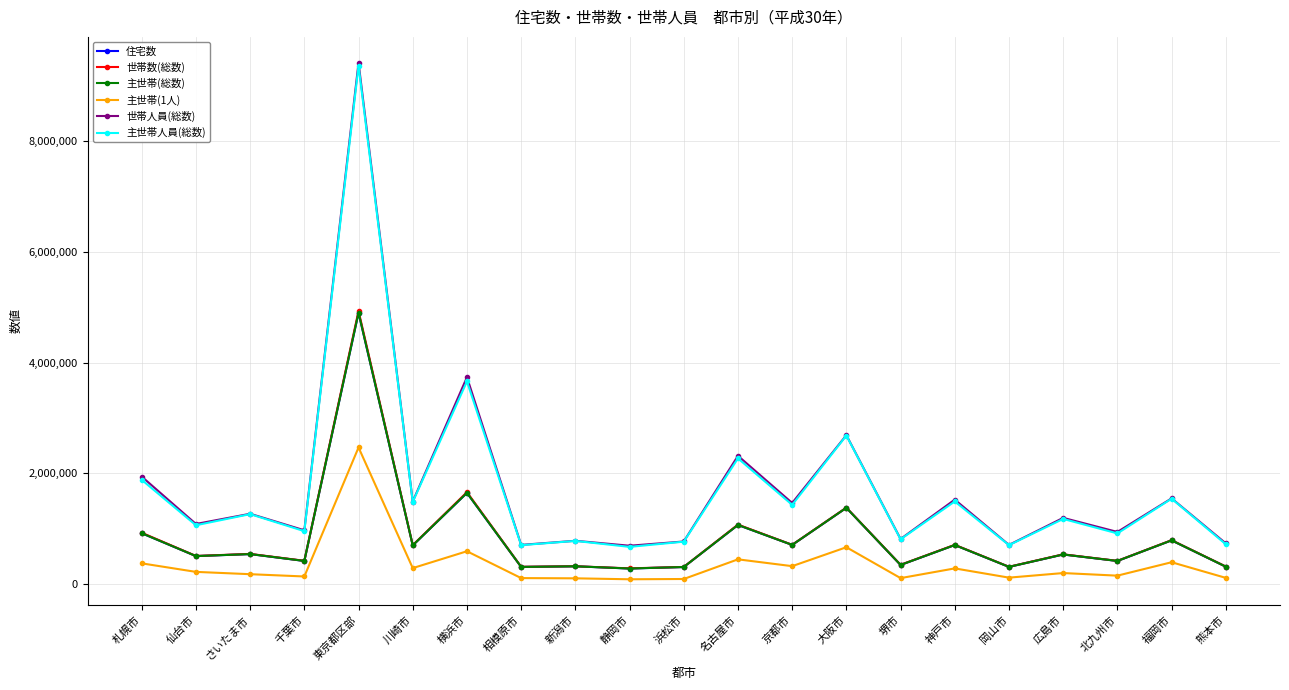

What is the label of the 12th point from the right?

静岡市